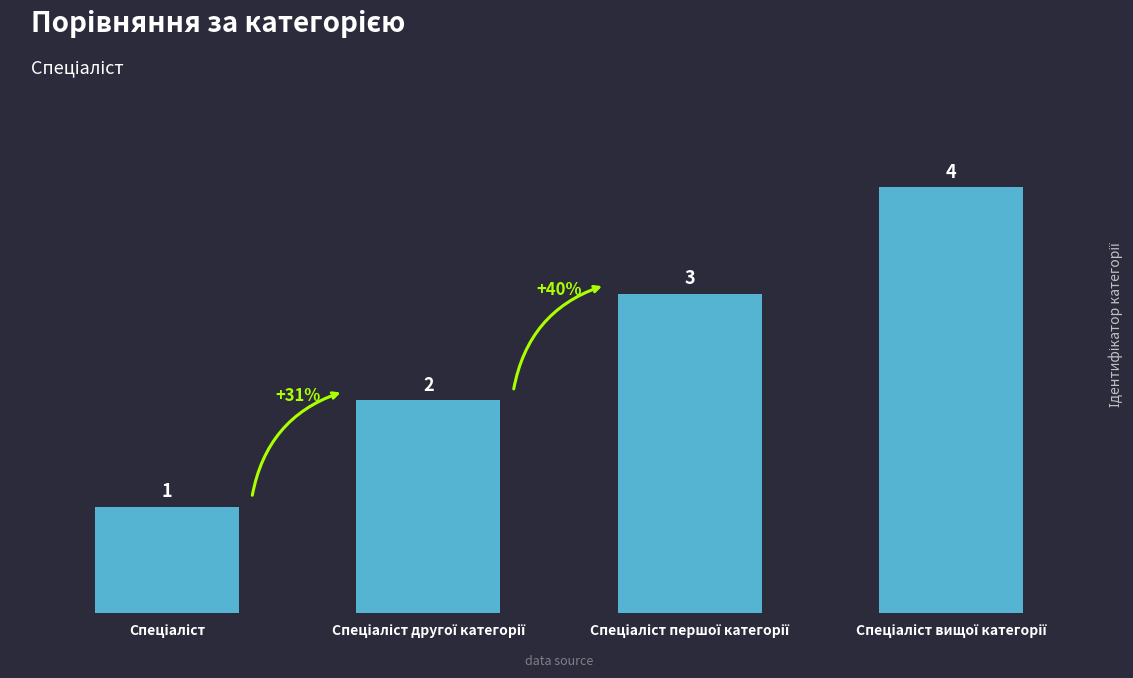

Are the bars horizontal?

No